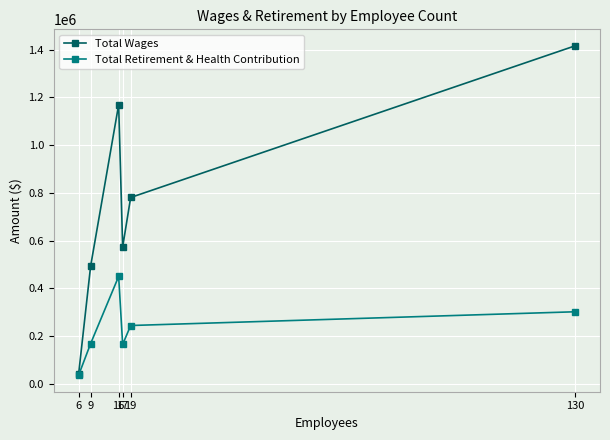

At which category does Total Wages reach its first local valley?

17